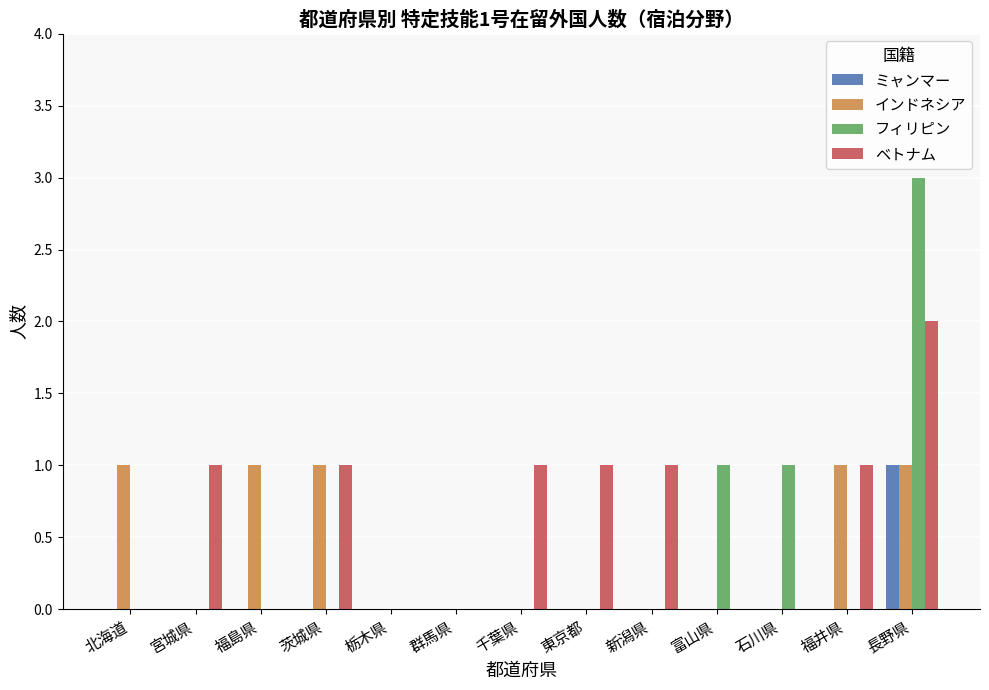

How many distinct data groups are displayed?

4